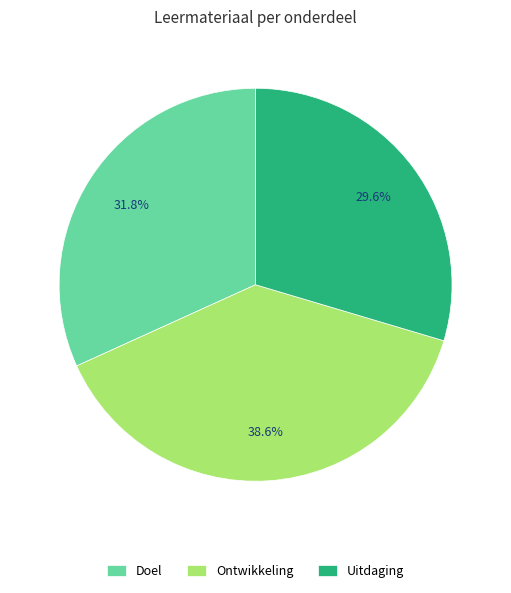

What percentage is the Doel slice, to the nearest percent?

32%